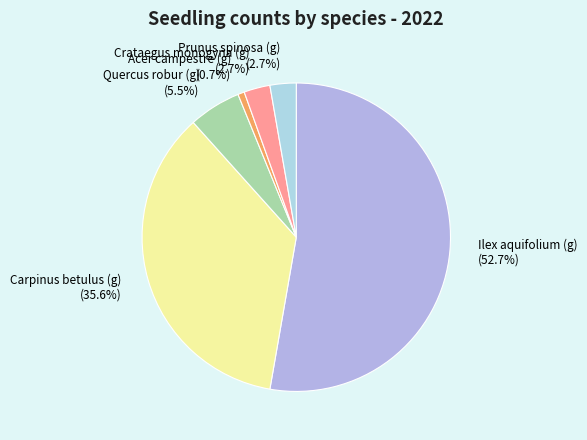

Does Ilex aquifolium (g) represent more than half of the total?

Yes